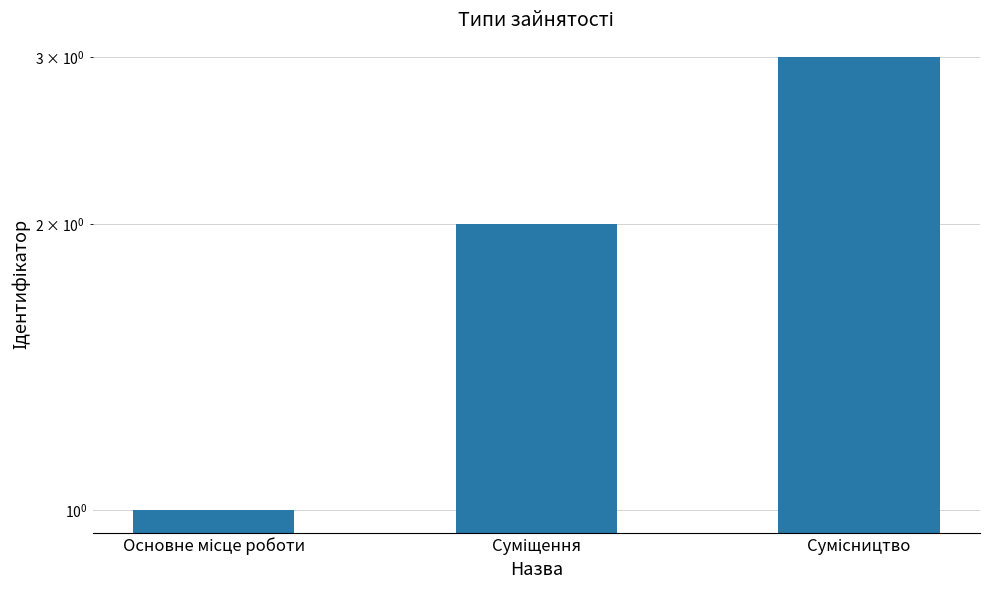

Count the values in the range 1 to 3.

3